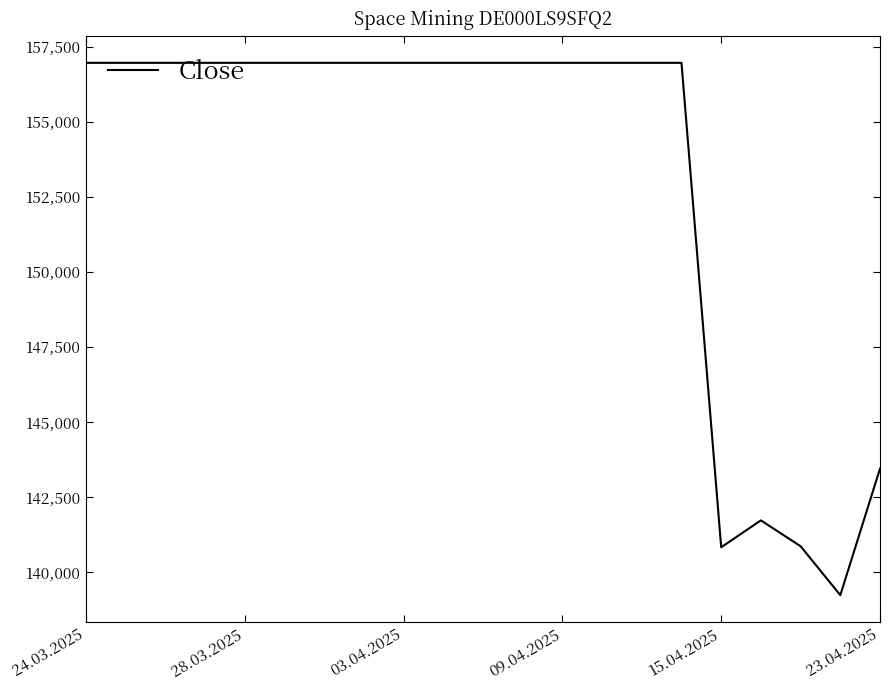

What is the maximum value shown in the chart?

156959